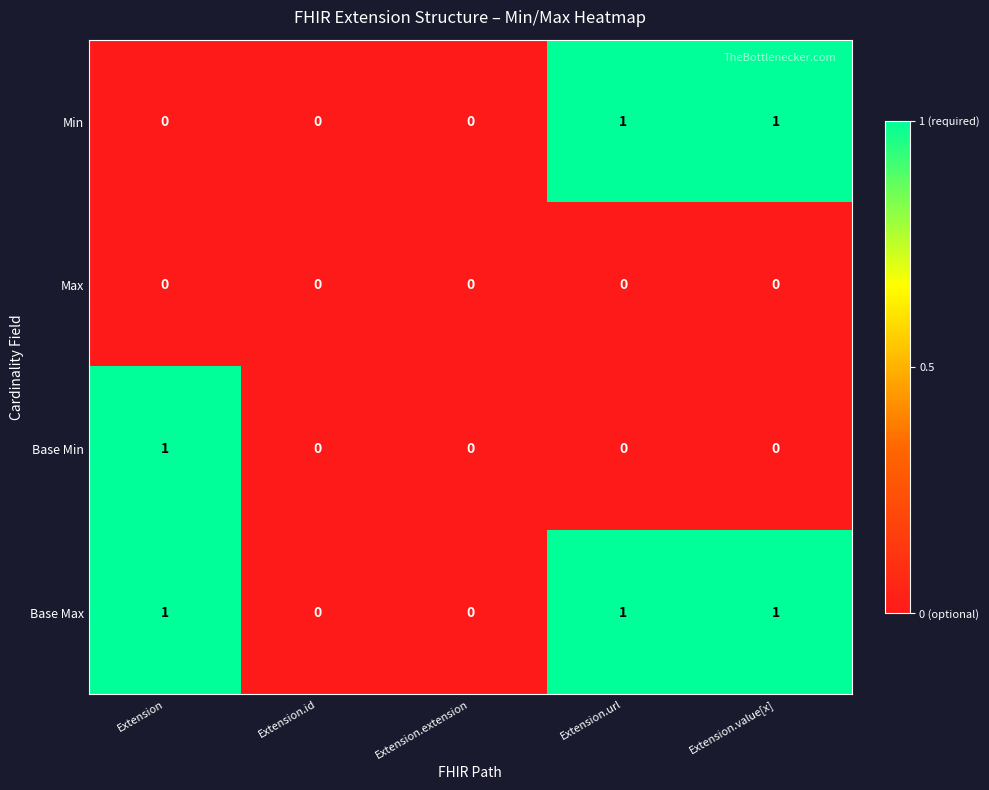

How many Base Max values are between 0 and 1?

5